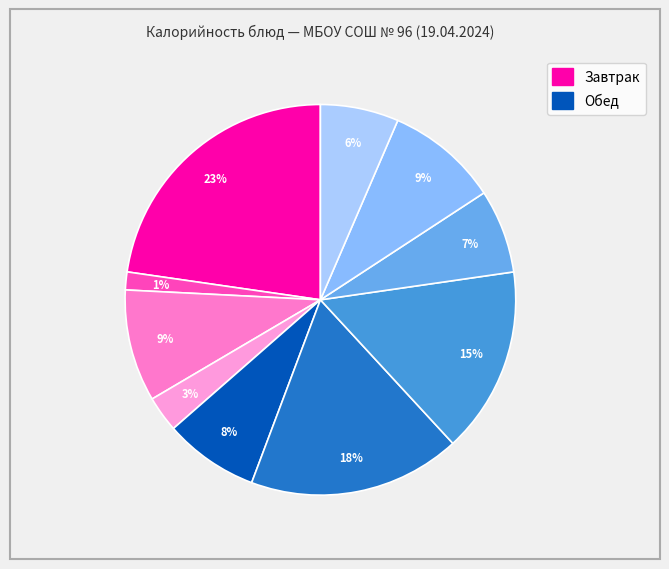

Is there any slice that represents more than half of the pie?

No